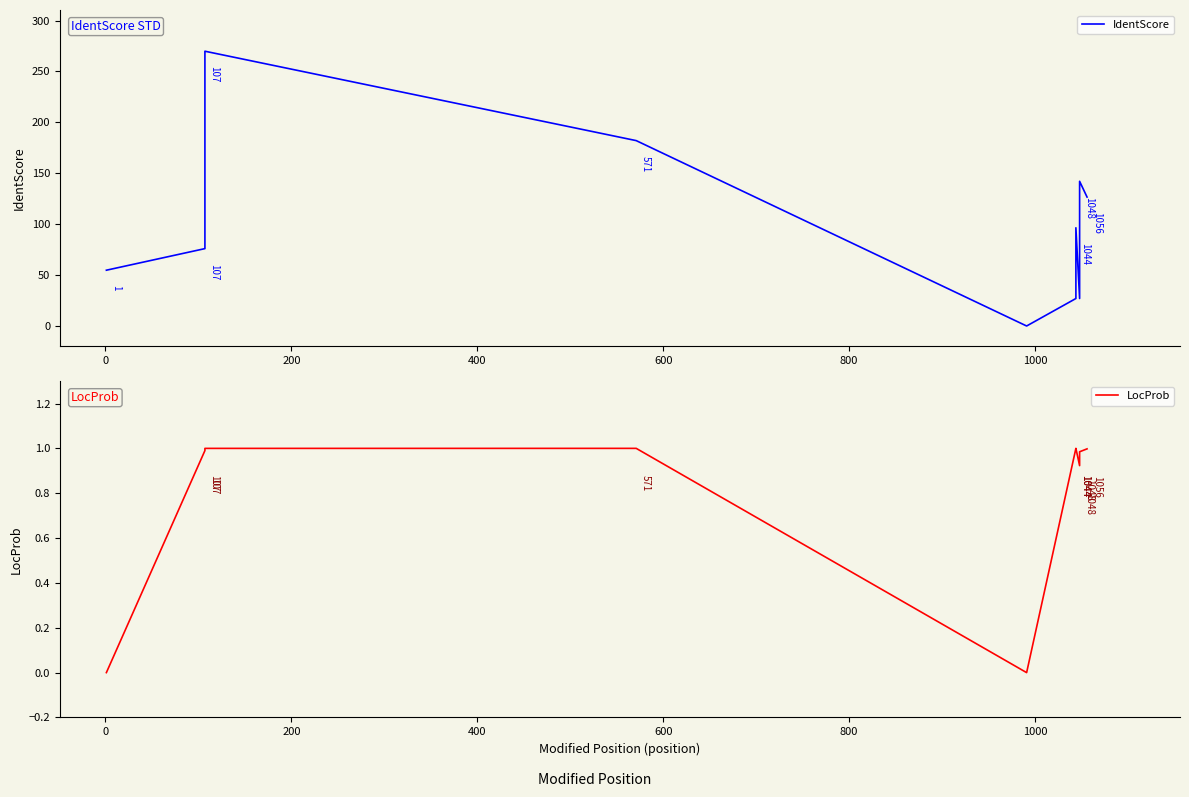

Reading left to right, extract all data points from this chart.

IdentScore: 54.8	76.0	269.9	182.1	0.0	27.0	96.5	27.0	142.1	126.6
LocProb: 0.0	1.0	1.0	1.0	0.0	1.0	1.0	0.9	1.0	1.0